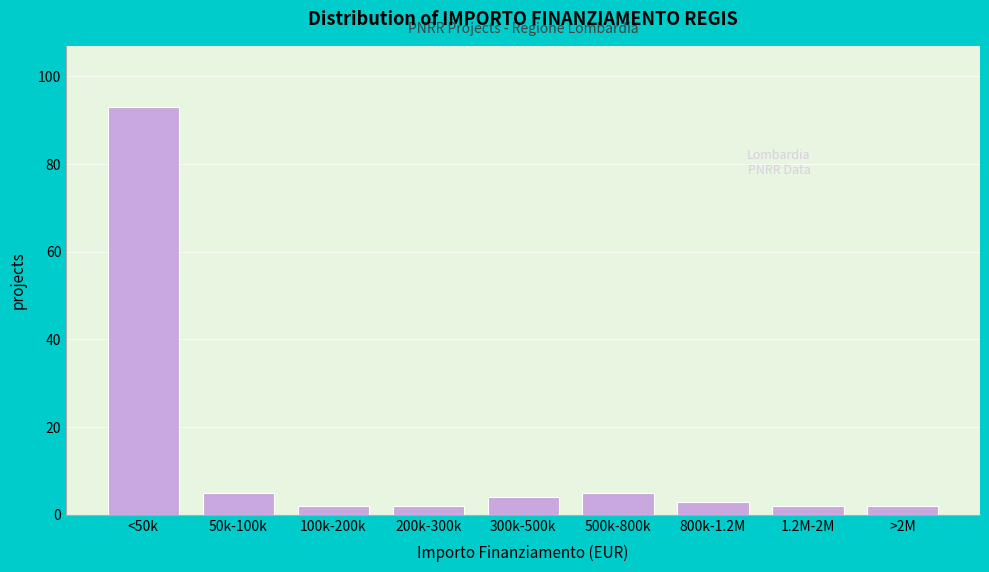

Reading left to right, transcribe all the data shown in this chart.

93	5	2	2	4	5	3	2	2